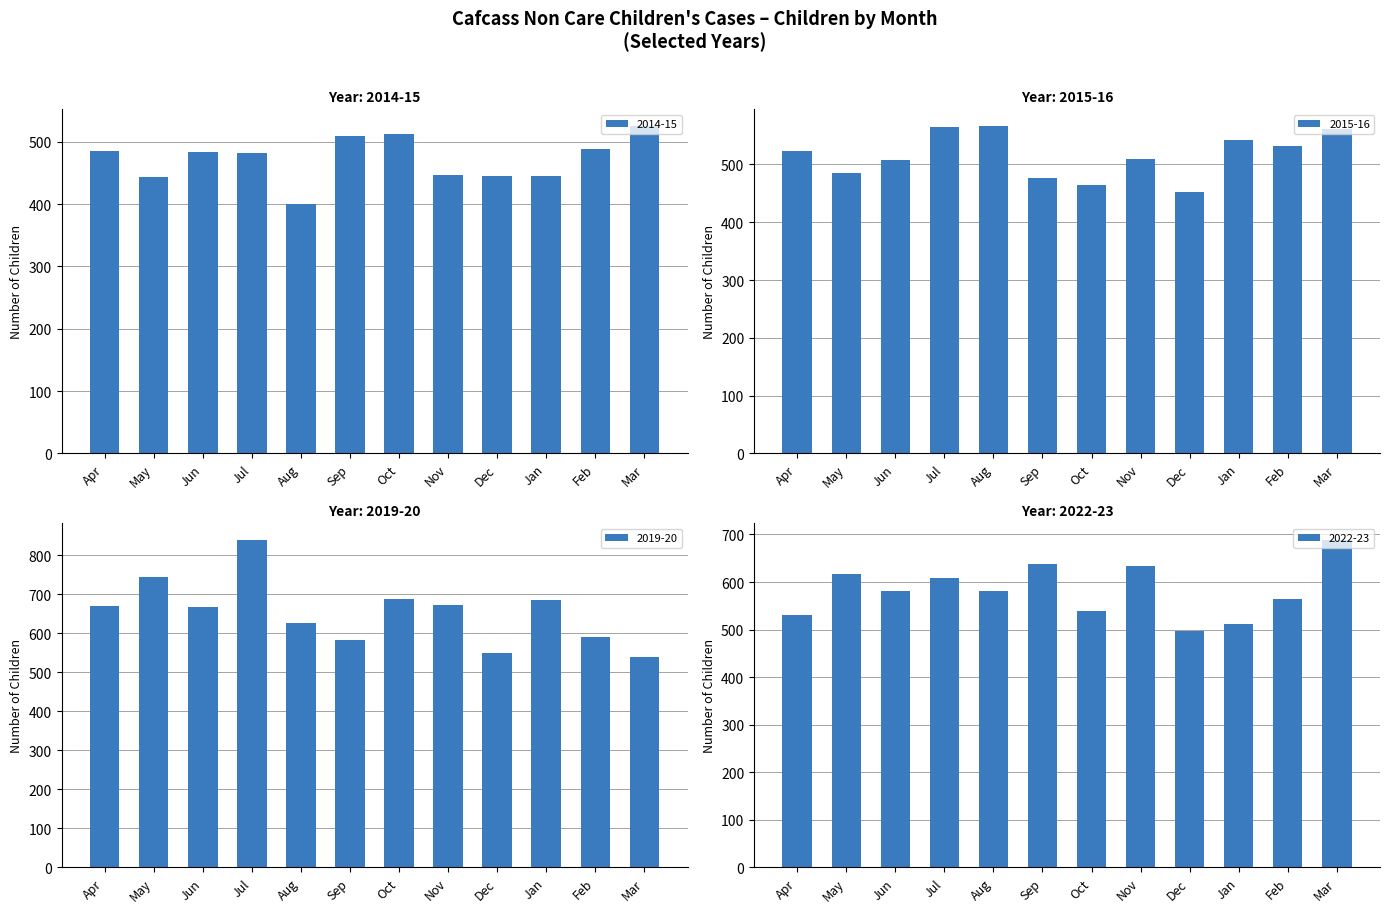

What is the greatest value displayed?

840